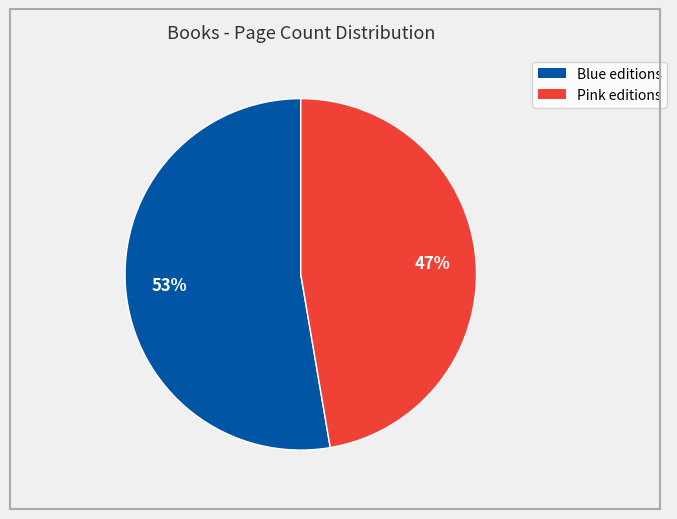

To the nearest percent, what is the average slice percentage?

50%